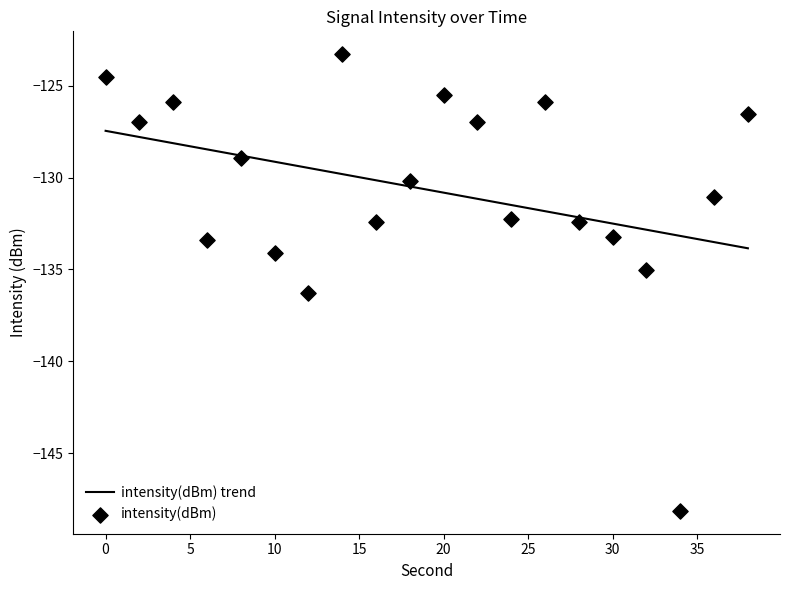

Which series reaches the minimum Y coordinate?

intensity(dBm)